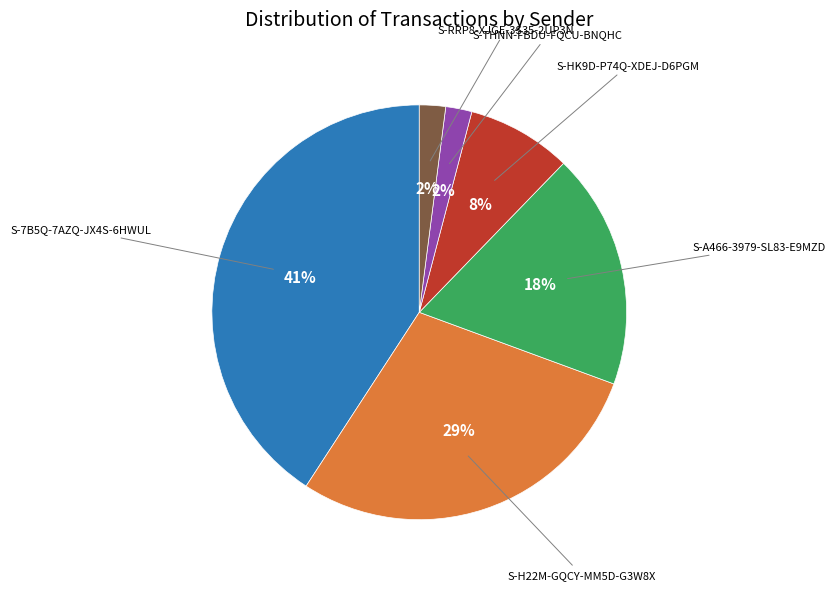

Does any single category account for the majority?

No